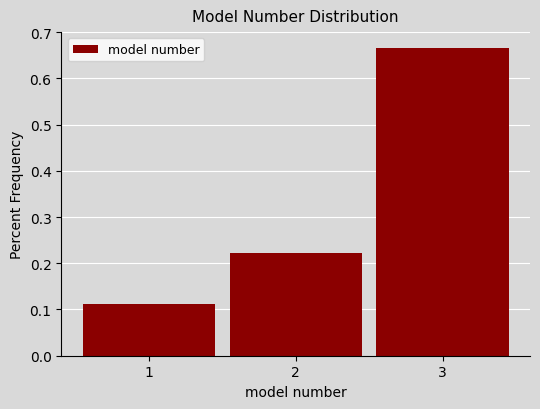

Which range on the x-axis has the tallest bar?

2.5 to 3.5